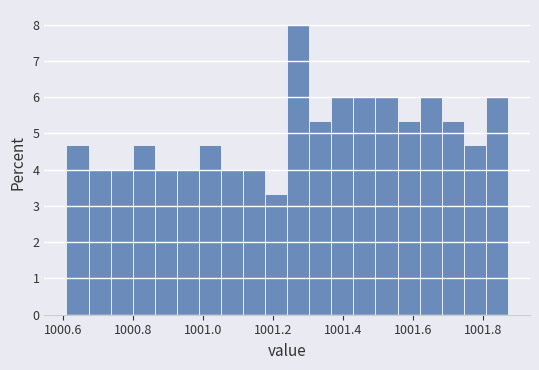

Read against the x-axis, roughly where is the centre of the tallest bar?

1001.28